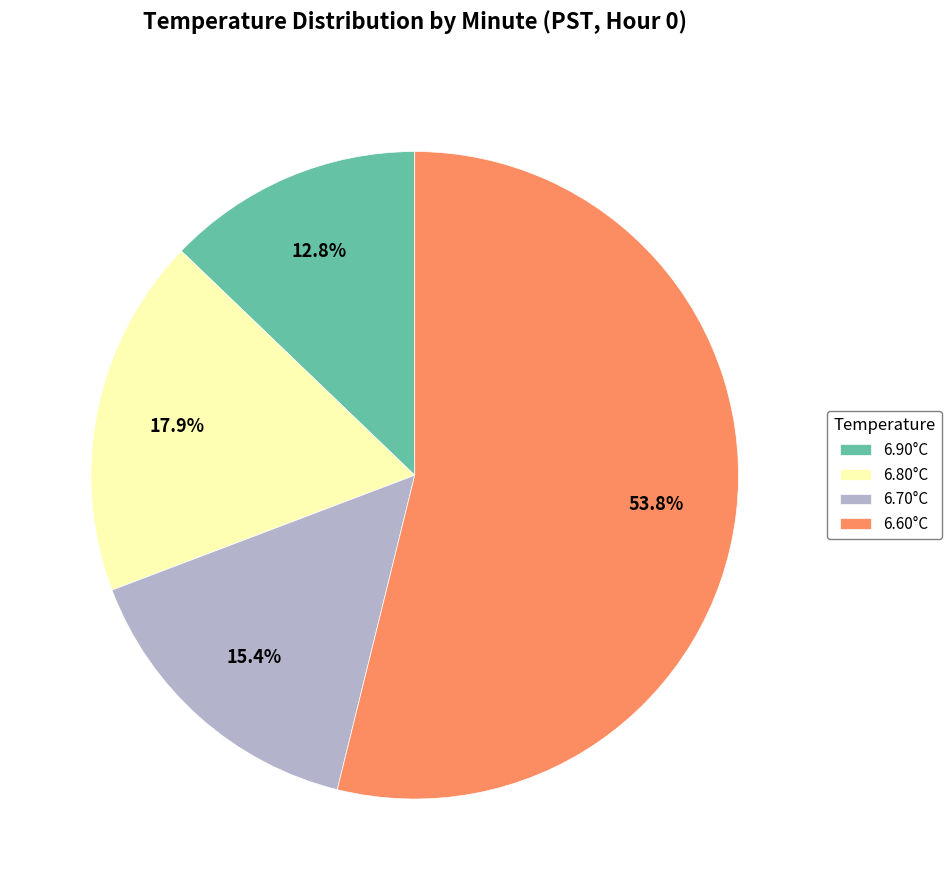

Approximately how many times larger is the value at 6.80°C compared to 6.70°C?

1.2